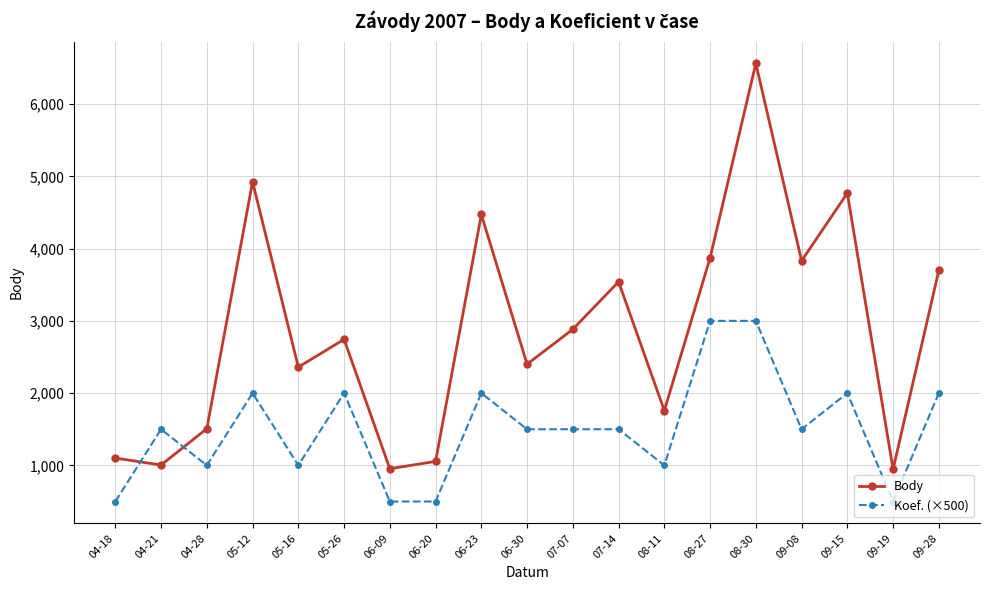

What is the difference between the Koef. (×500) values at 06-30 and 09-19?

1000